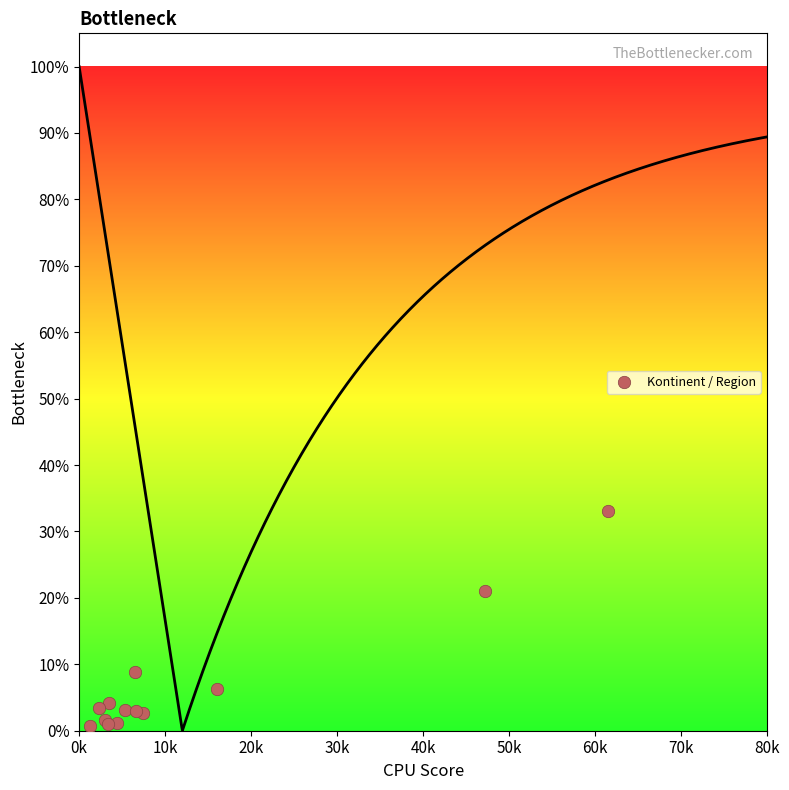

What Y value in the scatter plot is closest to 16?

21.1